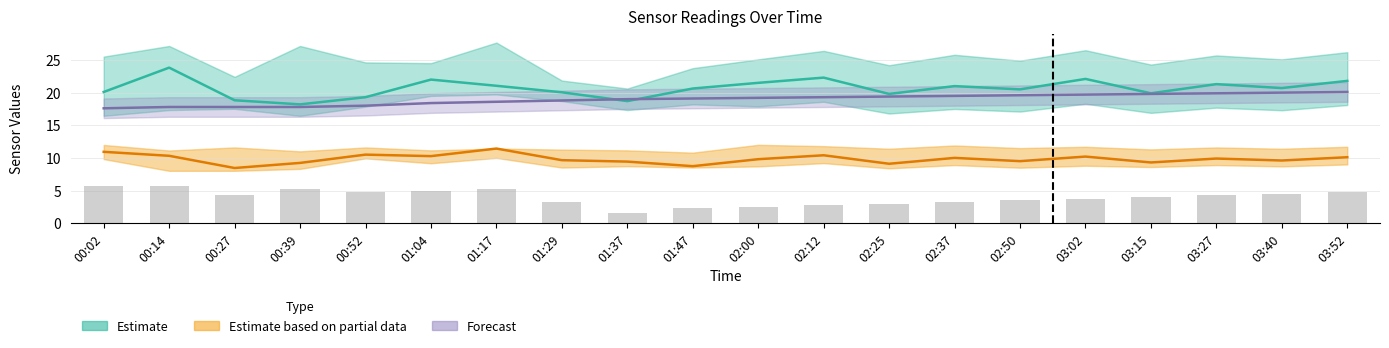

The value of Temp (Forecast) at 03:15 is 19.8. True or false?

True